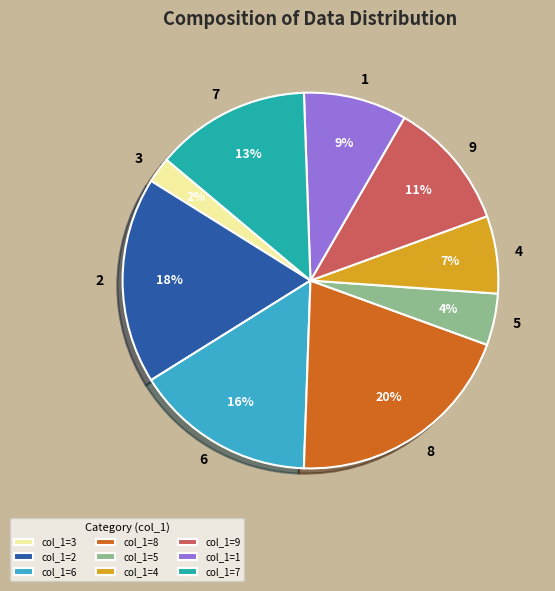

True or false: 1 accounts for 1% of the total.

False